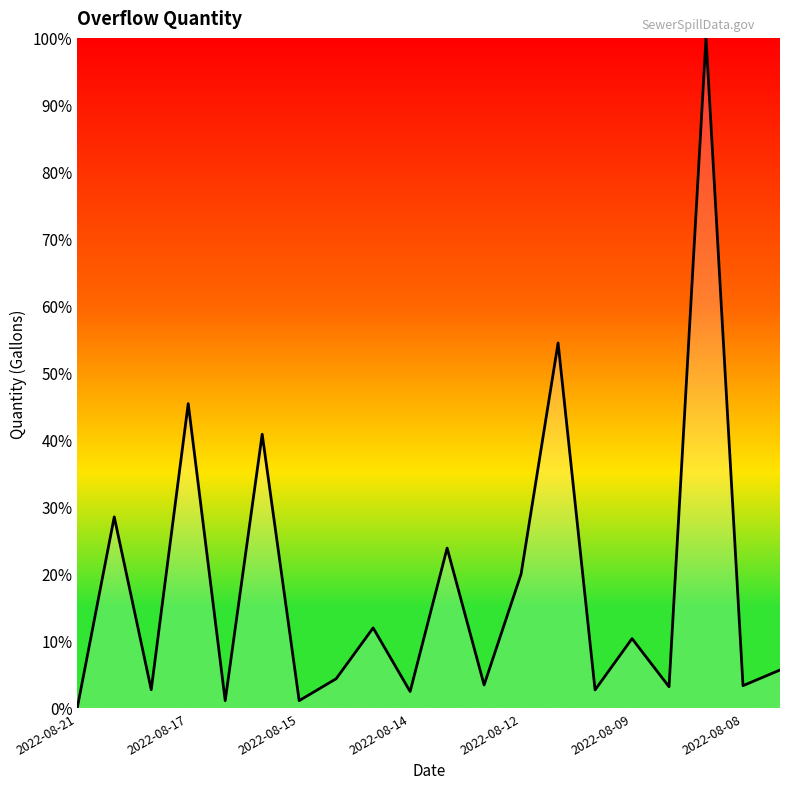

What is the maximum value shown in the chart?

100.0